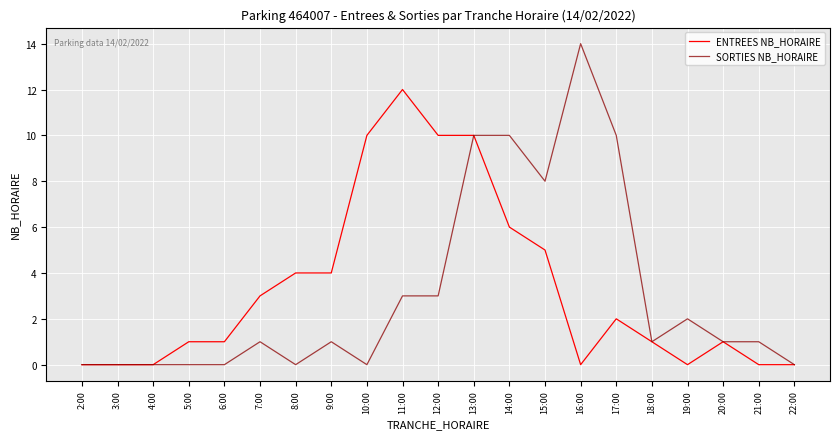

At which label is ENTREES NB_HORAIRE closest to 6?

14:00